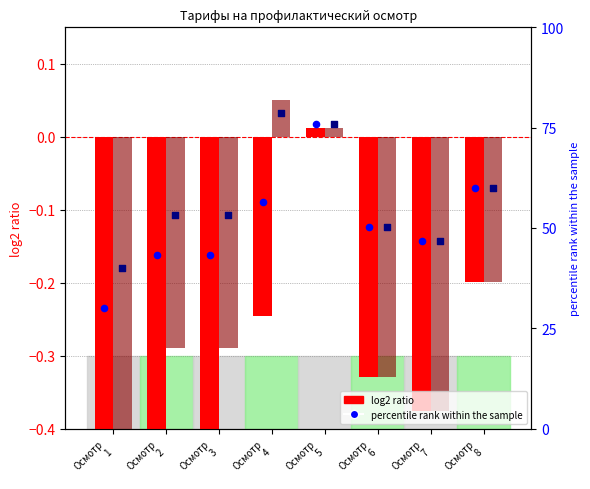

At which category is the sum across all series the highest?

Осмотр
5